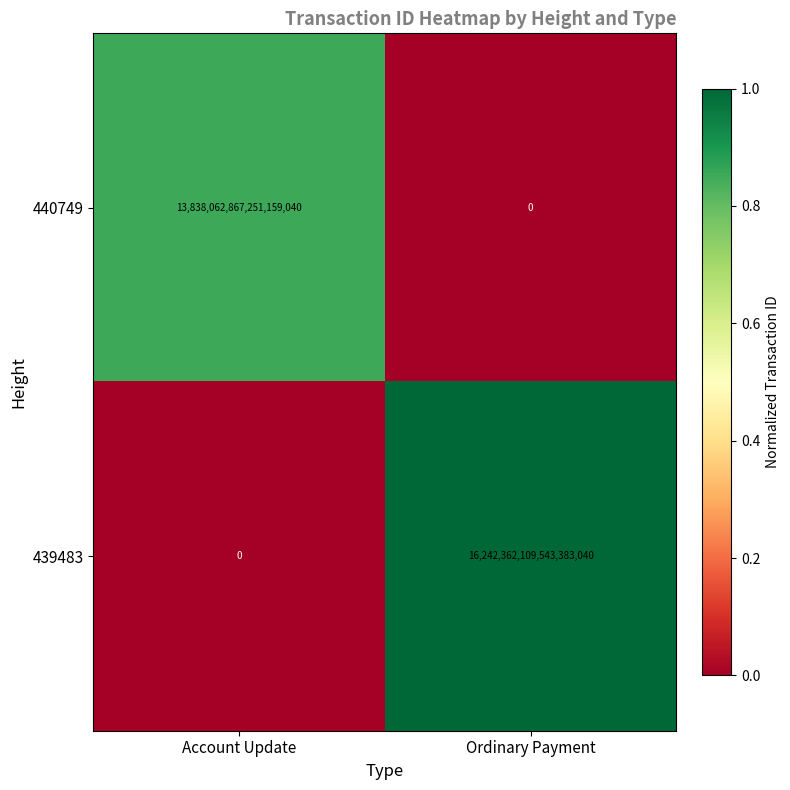

Between Account Update and Ordinary Payment, which series saw the biggest shift?

439483